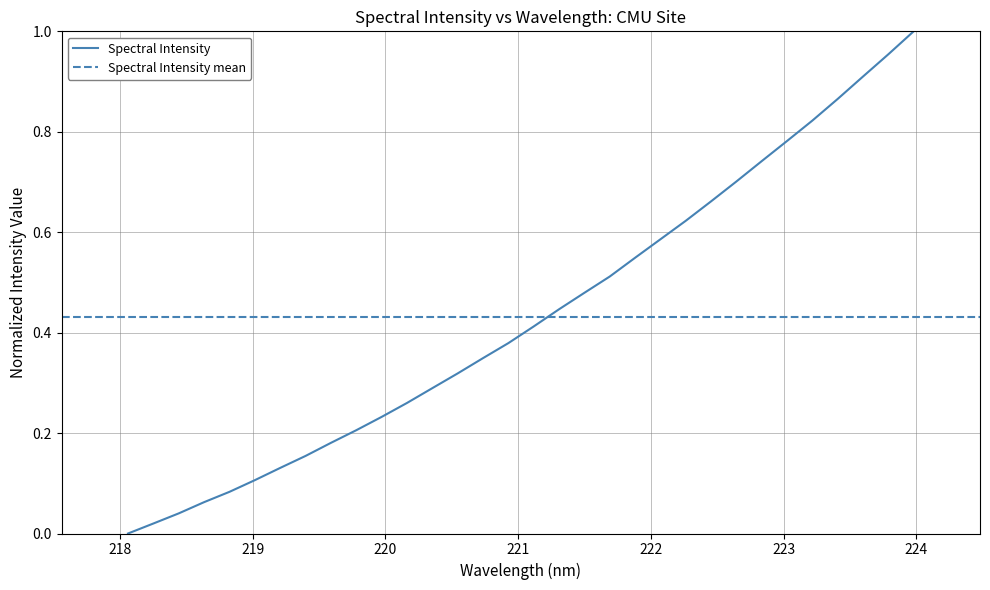

How many values exceed 0?

31